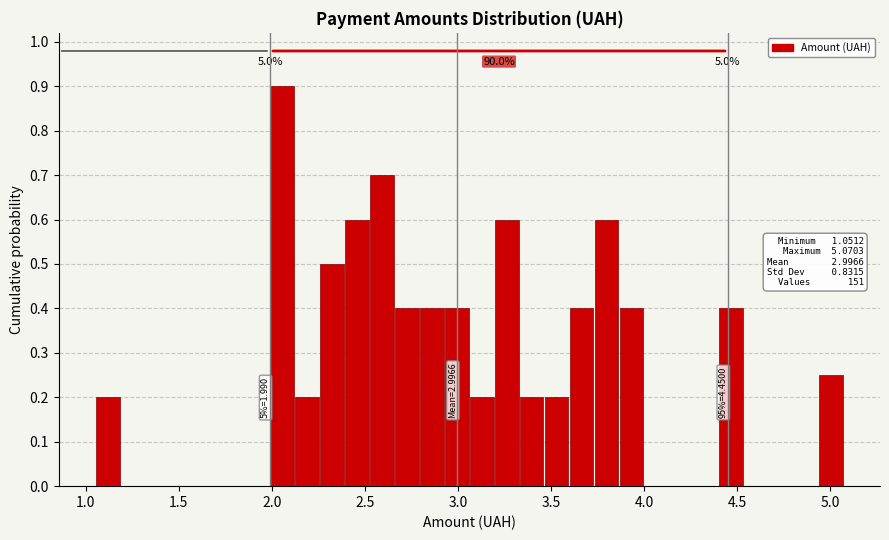

Read against the x-axis, roughly where is the centre of the tallest bar?

2.05